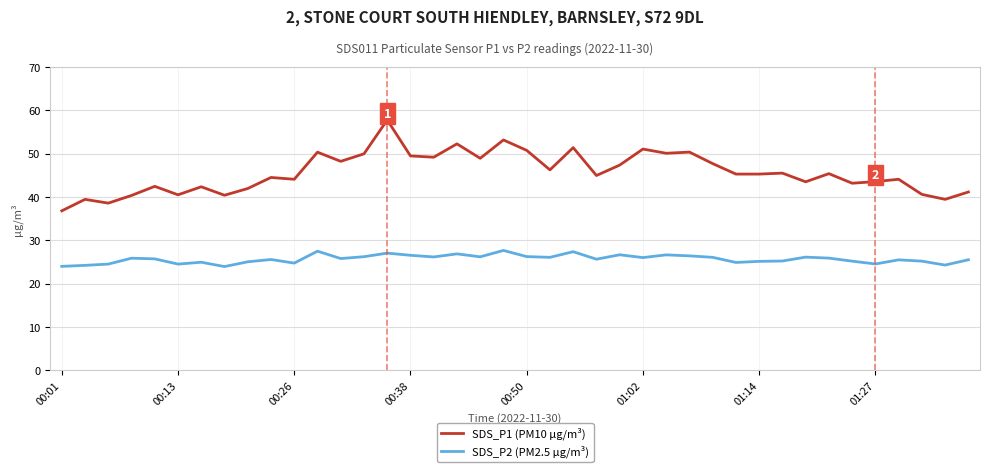

Does the chart have visible grid lines?

Yes